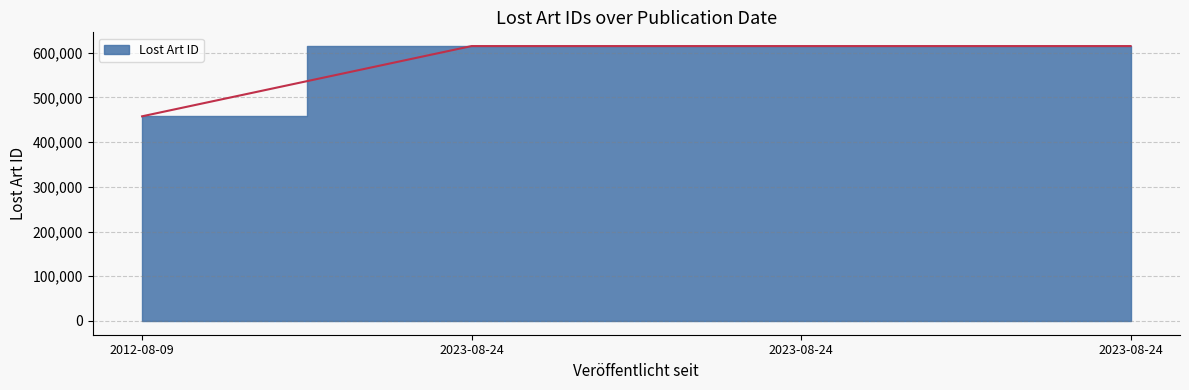

True or false: the data shows 892383 at 2023-08-24.

False